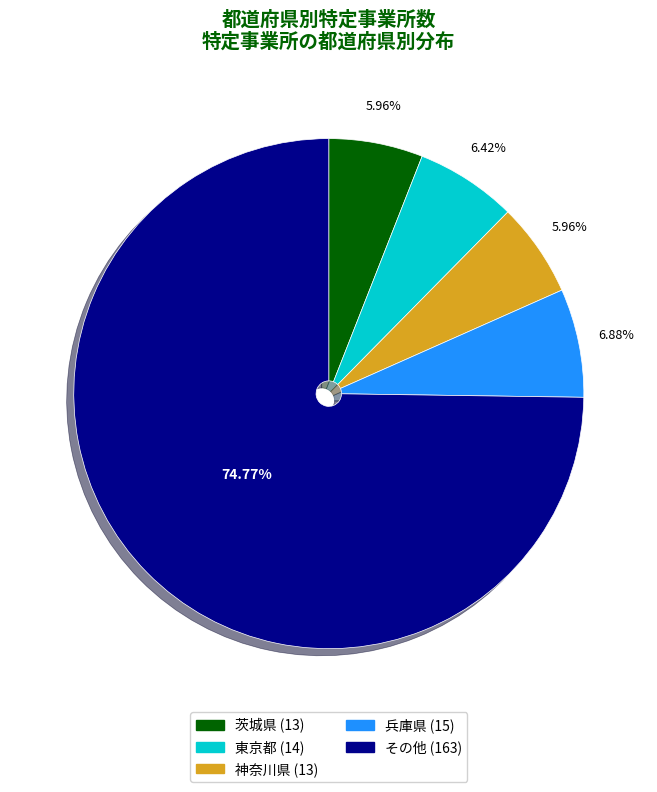

Does any single category account for the majority?

Yes